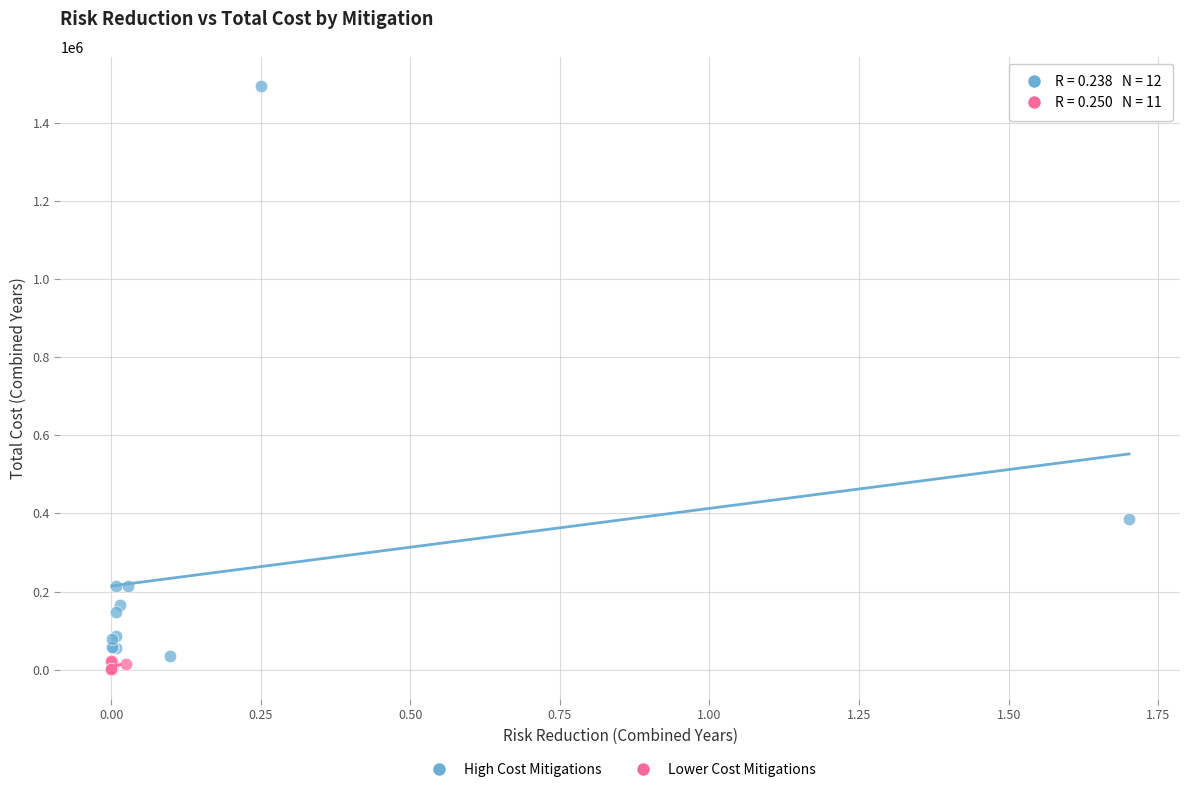

Which series has the largest Y range (max minus min)?

High Cost Mitigations